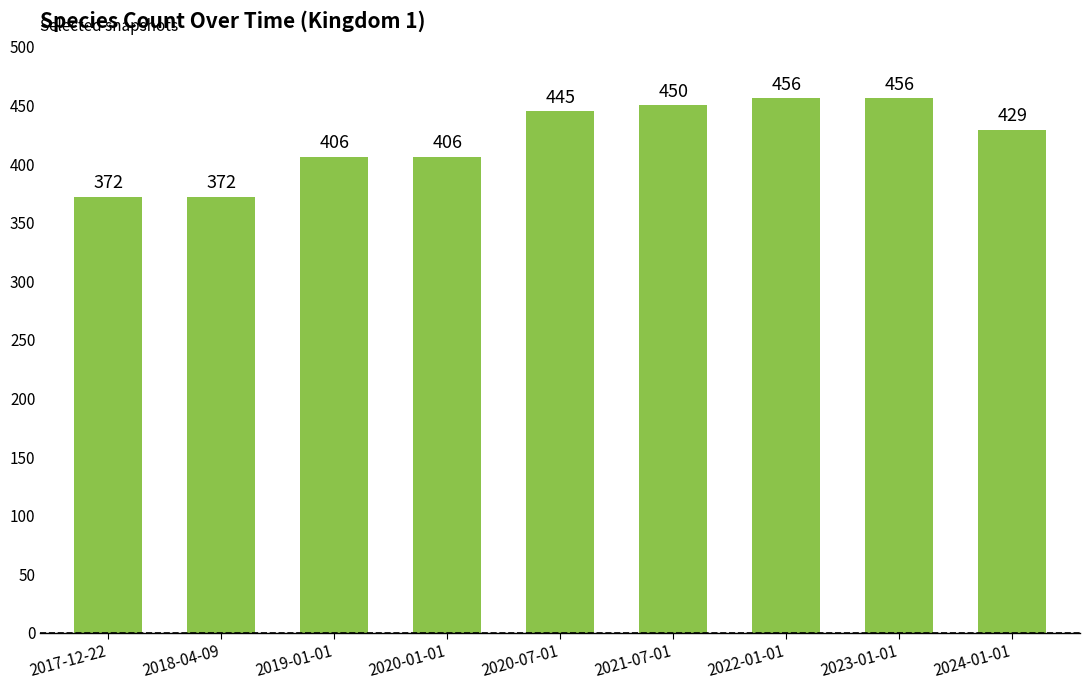

What is the change in value from 2020-01-01 to 2023-01-01?

+50